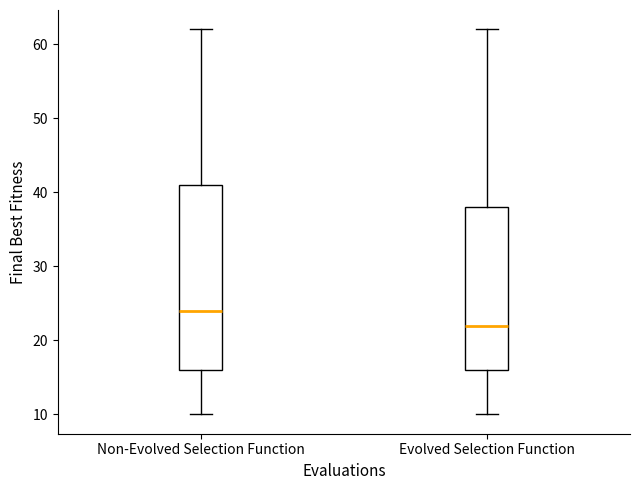

Where is the lower edge of the box for Evolved Selection Function on the y-axis? The values are not printed on the chart, so give them approximately, as read against the axis.

16